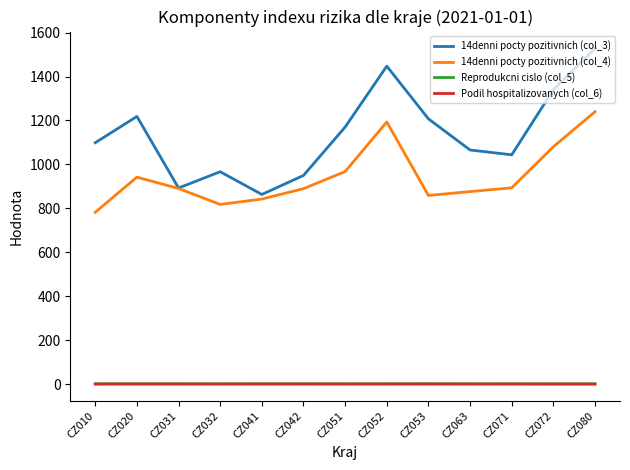

How many lines are shown in the chart?

4